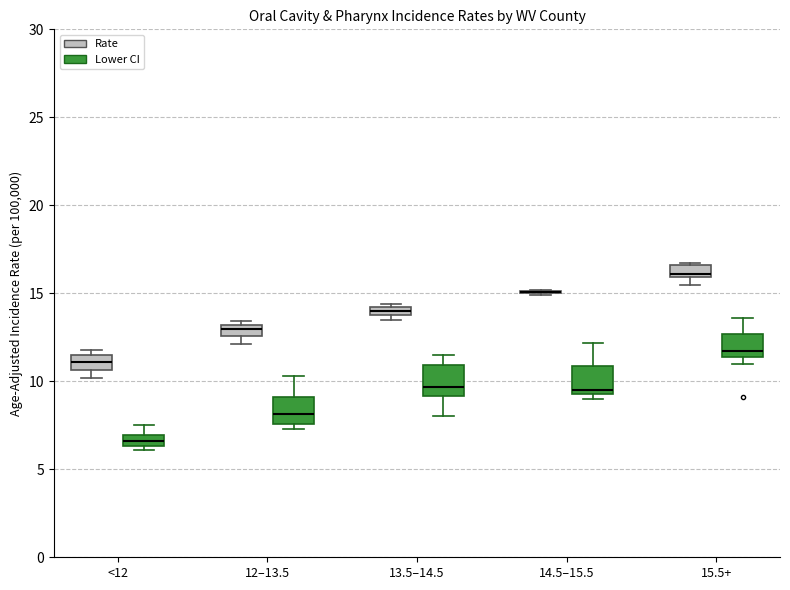

Where is the lower edge of the box for 15.5+ (Lower CI) on the y-axis? The values are not printed on the chart, so give them approximately, as read against the axis.

11.5